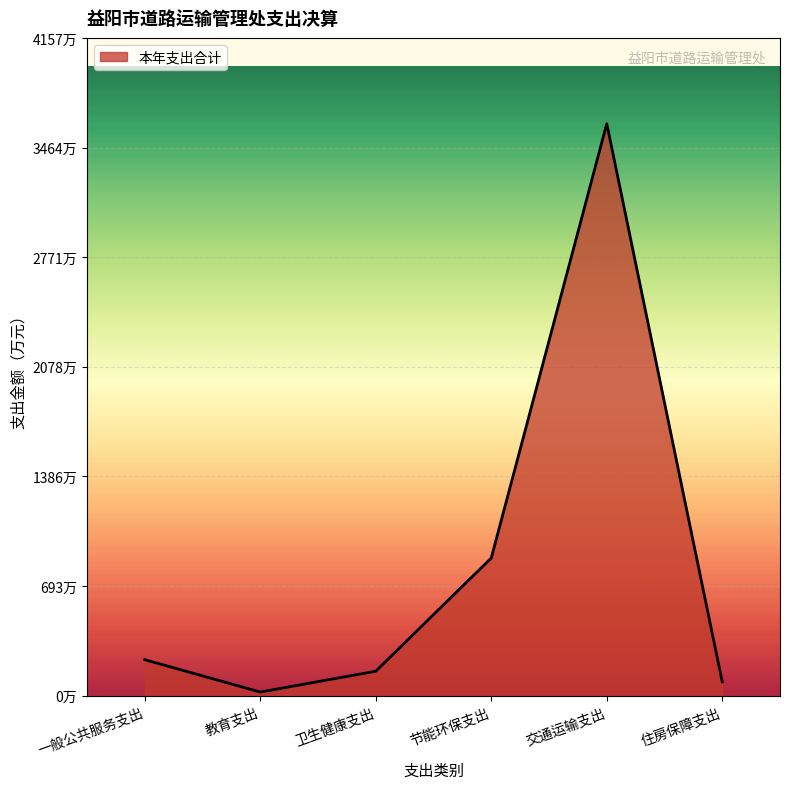

Is this an area chart (filled region under the line)?

Yes